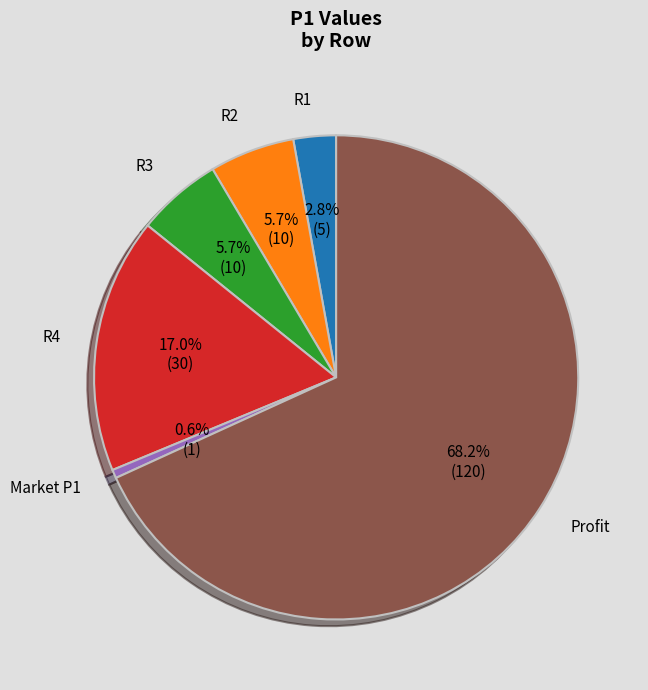

Is there a majority slice in this chart?

Yes